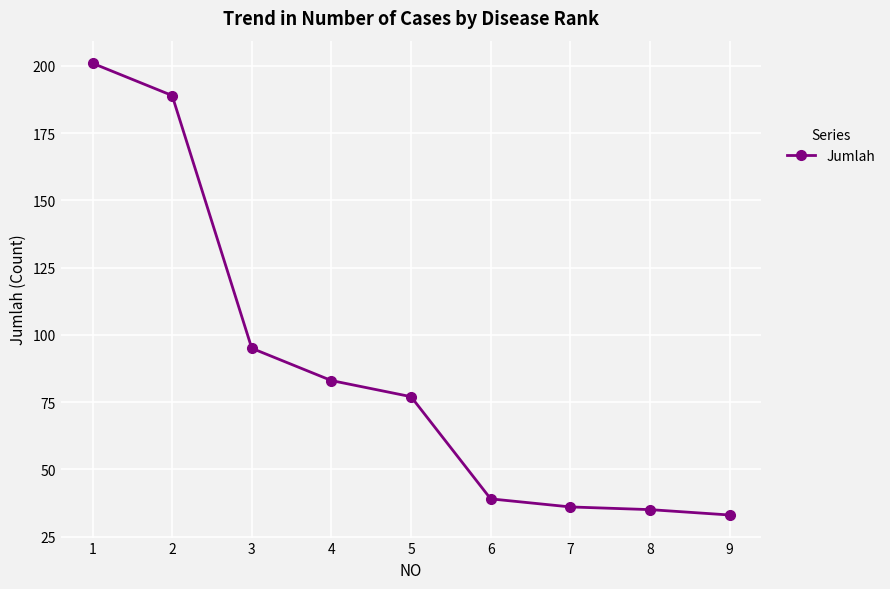

Is it true that the value at 7 is 36?

True